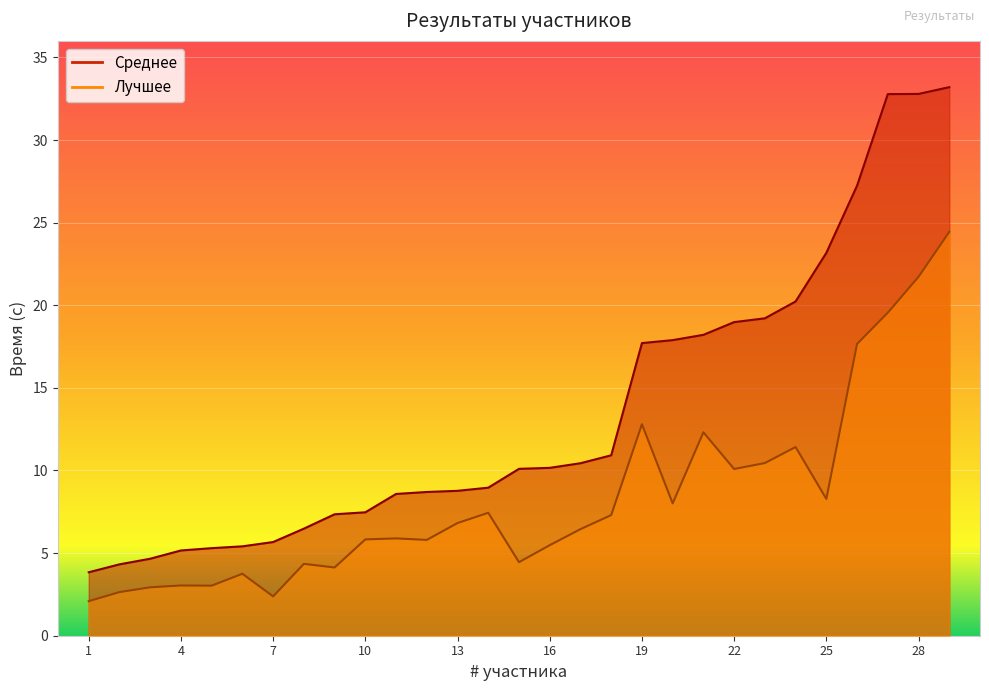

How many interior local peaks does the Лучшее series have?

8